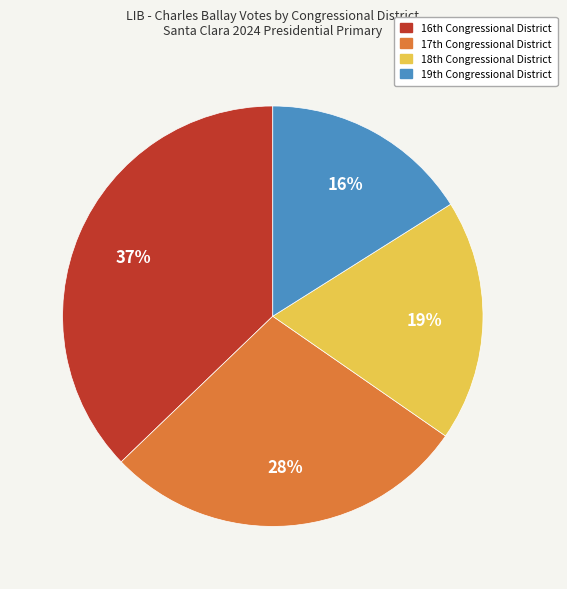

Is there any slice that represents more than half of the pie?

No